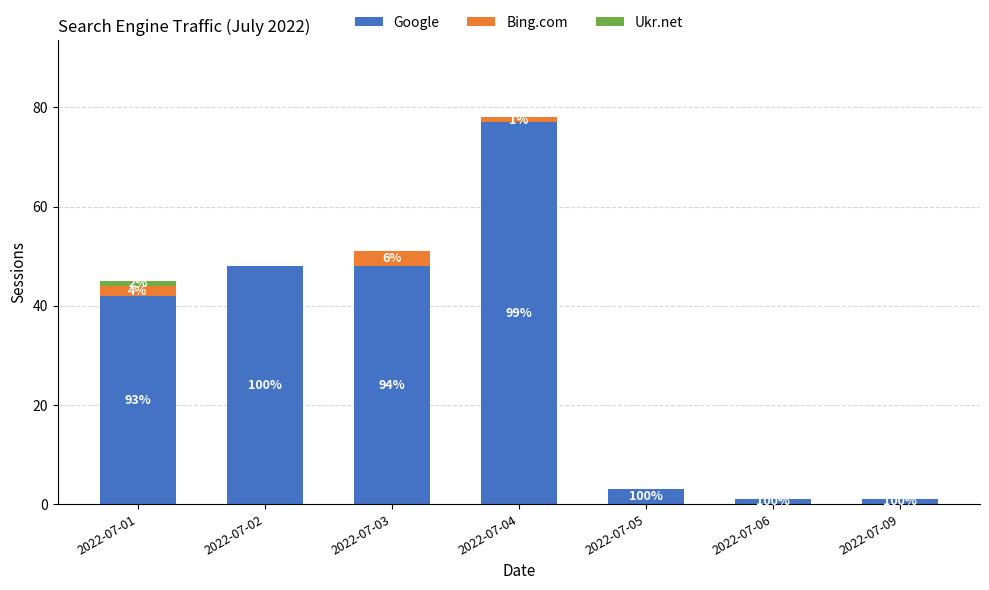

What are all the series names shown in the legend?

Google, Bing.com, Ukr.net